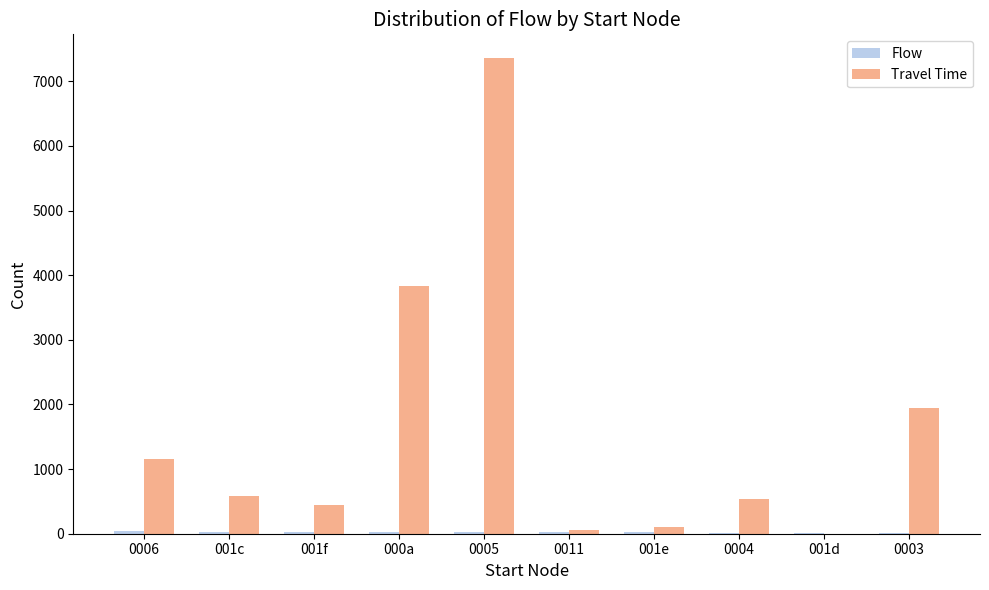

Are the bars horizontal?

No